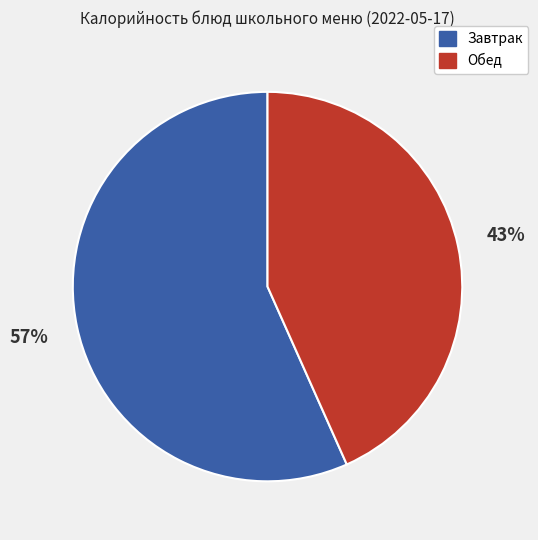

How many segments does this pie chart have?

2